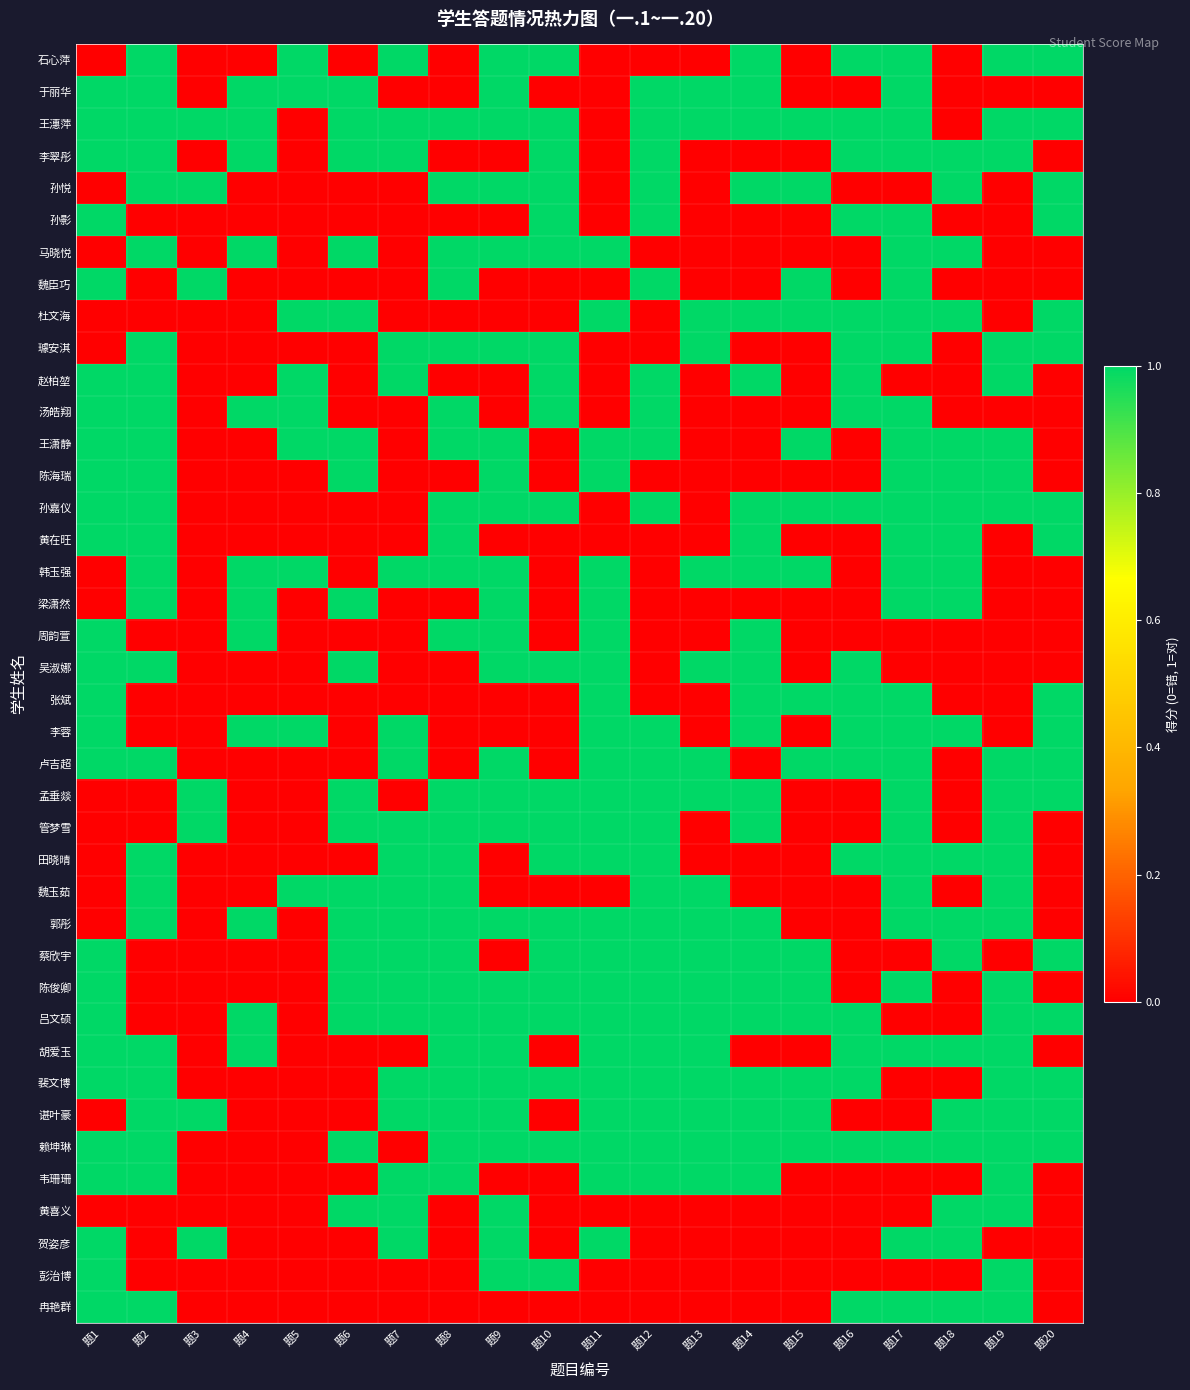

What is the total value across all series at 题10?

21